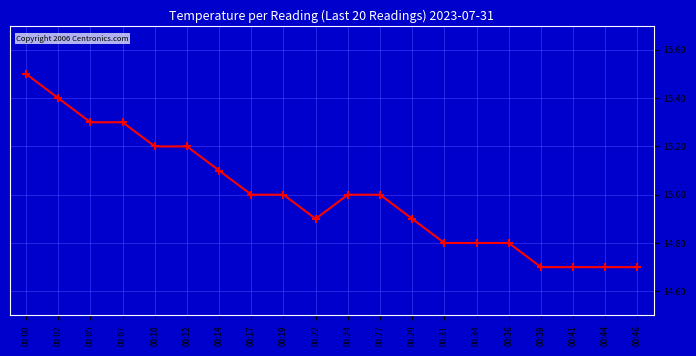

What is the sum of all values?

300.0